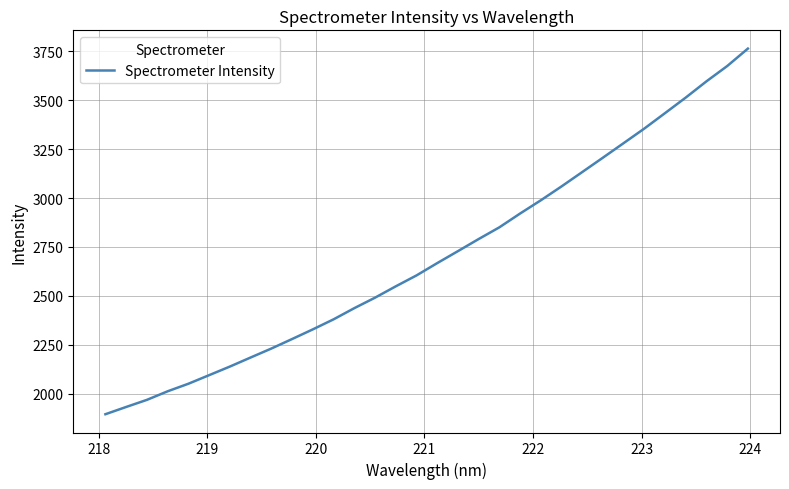

What is the minimum value shown in the chart?

1894.7